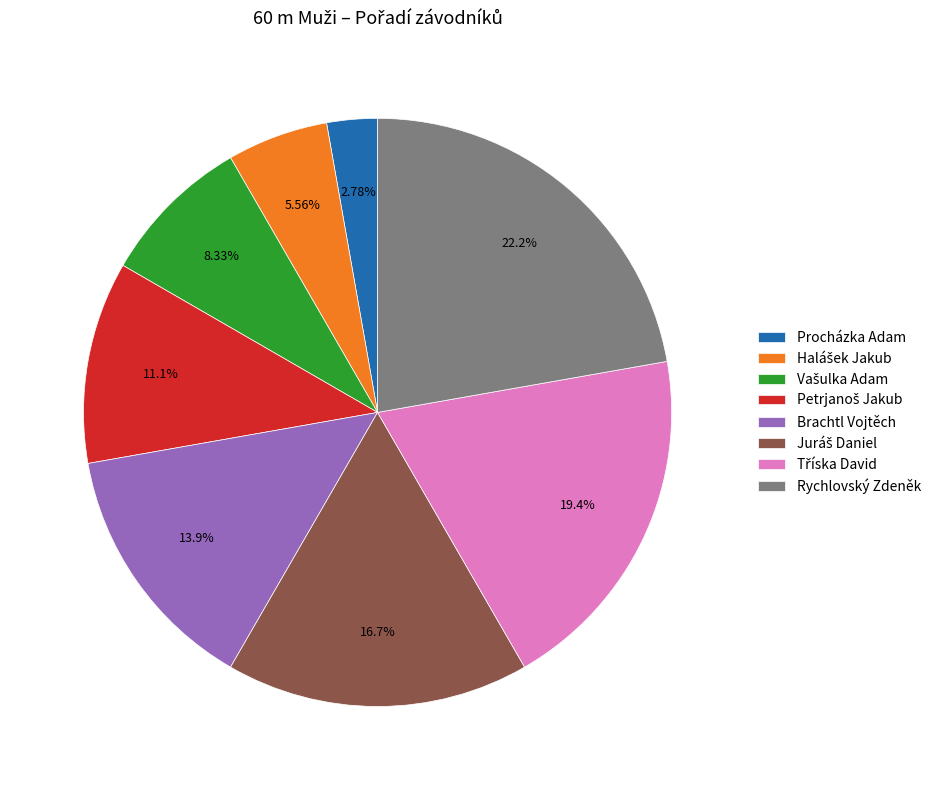

What percentage is the Brachtl Vojtěch slice, to the nearest percent?

14%